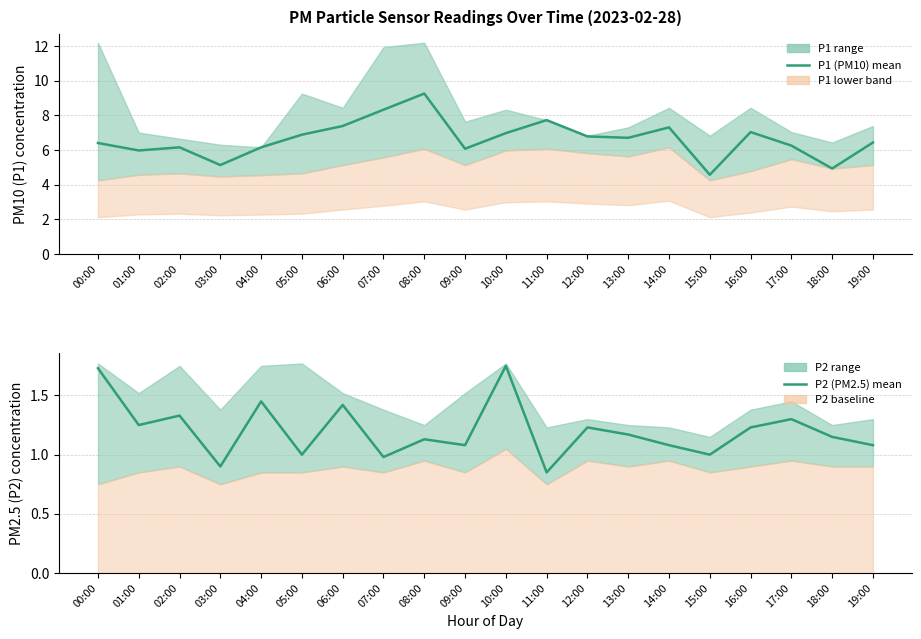

Reading right to left, transcribe all the data shown in this chart.

P1 (PM10): 19:00=6.4	18:00=4.9	17:00=6.2	16:00=7.0	15:00=4.6	14:00=7.3	13:00=6.7	12:00=6.8	11:00=7.7	10:00=7.0	09:00=6.1	08:00=9.2	07:00=8.3	06:00=7.4	05:00=6.9	04:00=6.2	03:00=5.1	02:00=6.2	01:00=6.0	00:00=6.4
P2 (PM2.5): 19:00=1.1	18:00=1.1	17:00=1.3	16:00=1.2	15:00=1.0	14:00=1.1	13:00=1.2	12:00=1.2	11:00=0.8	10:00=1.8	09:00=1.1	08:00=1.1	07:00=1.0	06:00=1.4	05:00=1.0	04:00=1.4	03:00=0.9	02:00=1.3	01:00=1.2	00:00=1.7